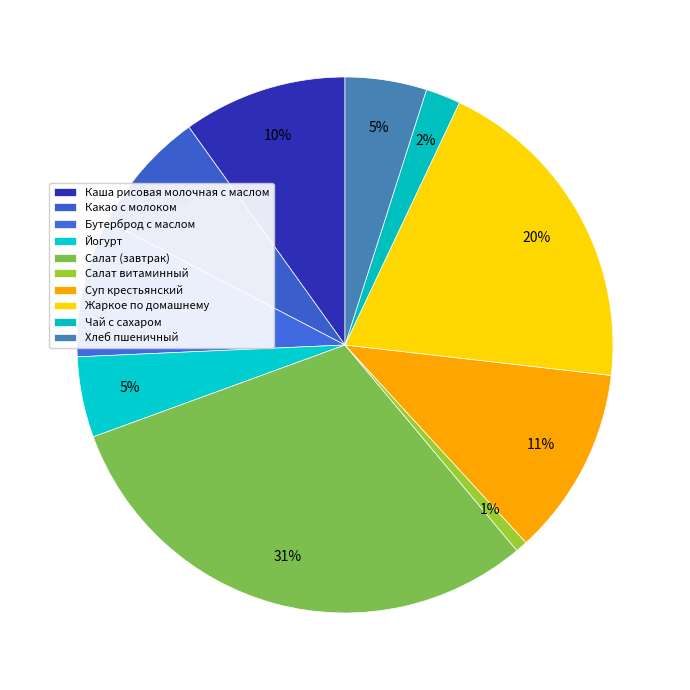

To the nearest percent, what portion does Каша рисовая молочная с маслом represent?

10%